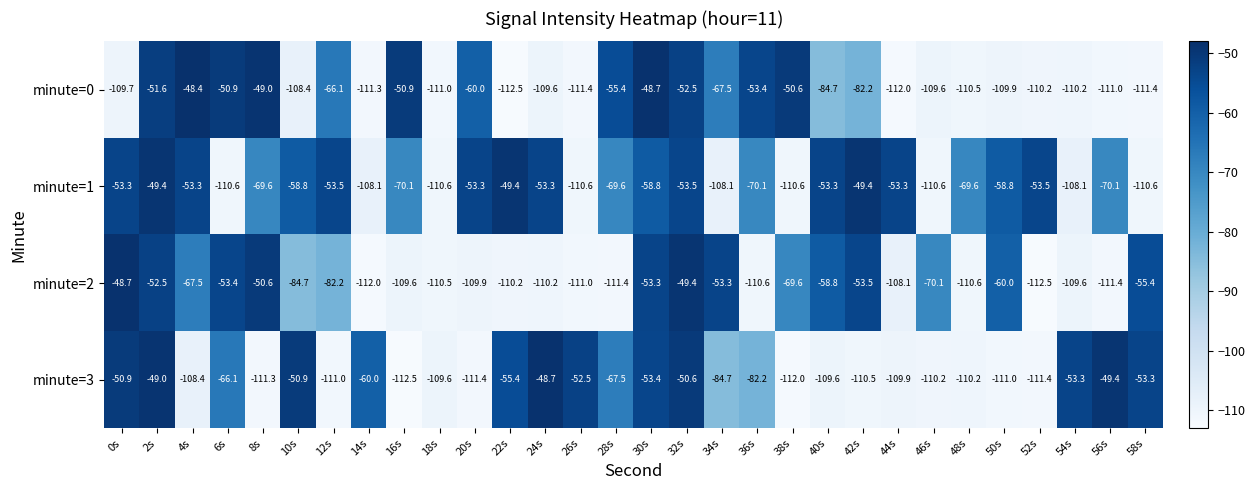

Rank the series at 58s from lowest to highest value.

minute=0, minute=1, minute=2, minute=3